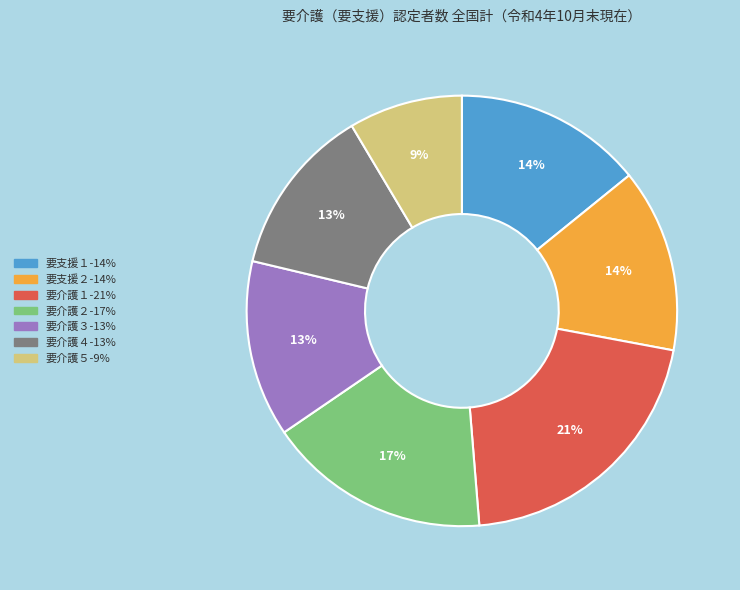

Do 要支援１ and 要介護２ together represent more than half of the pie?

No